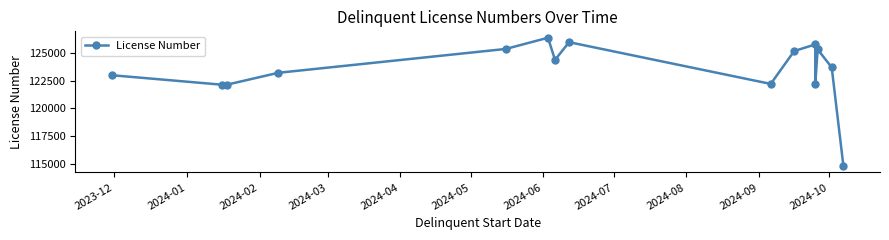

Does the chart display data point markers on the line(s)?

Yes